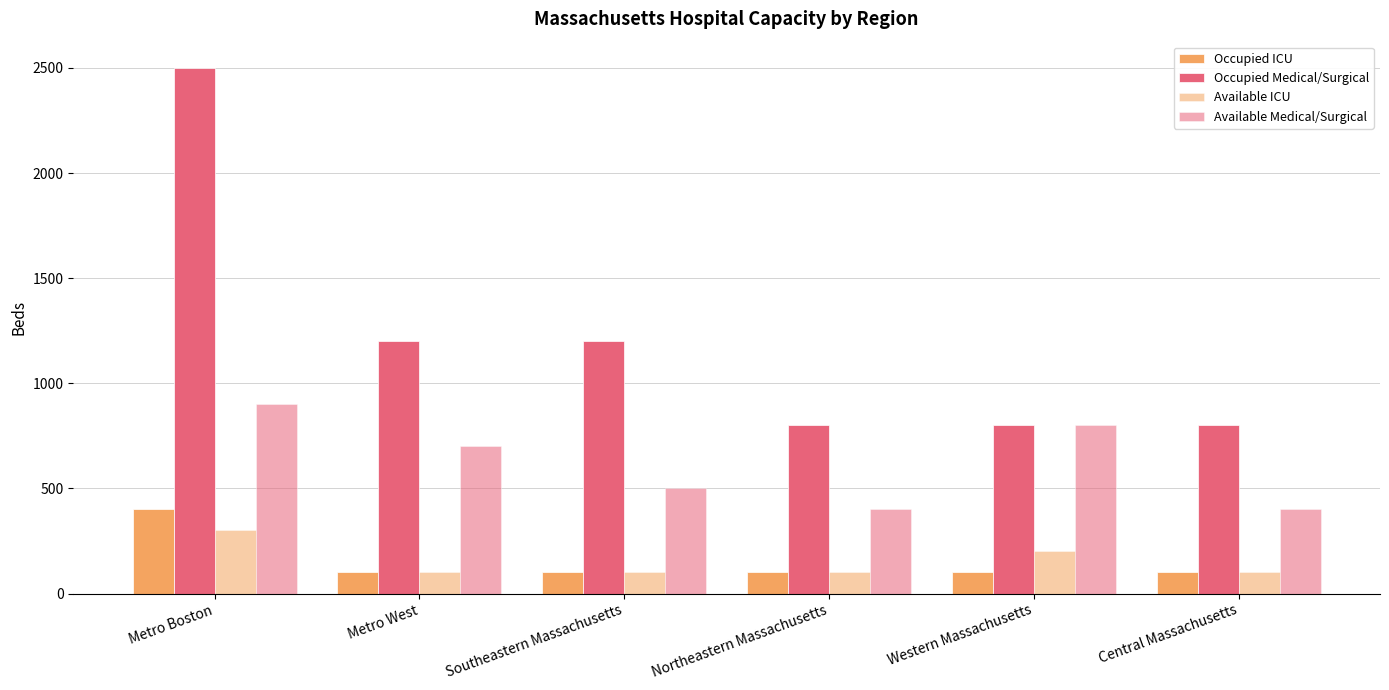

How many groups of bars are there?

6